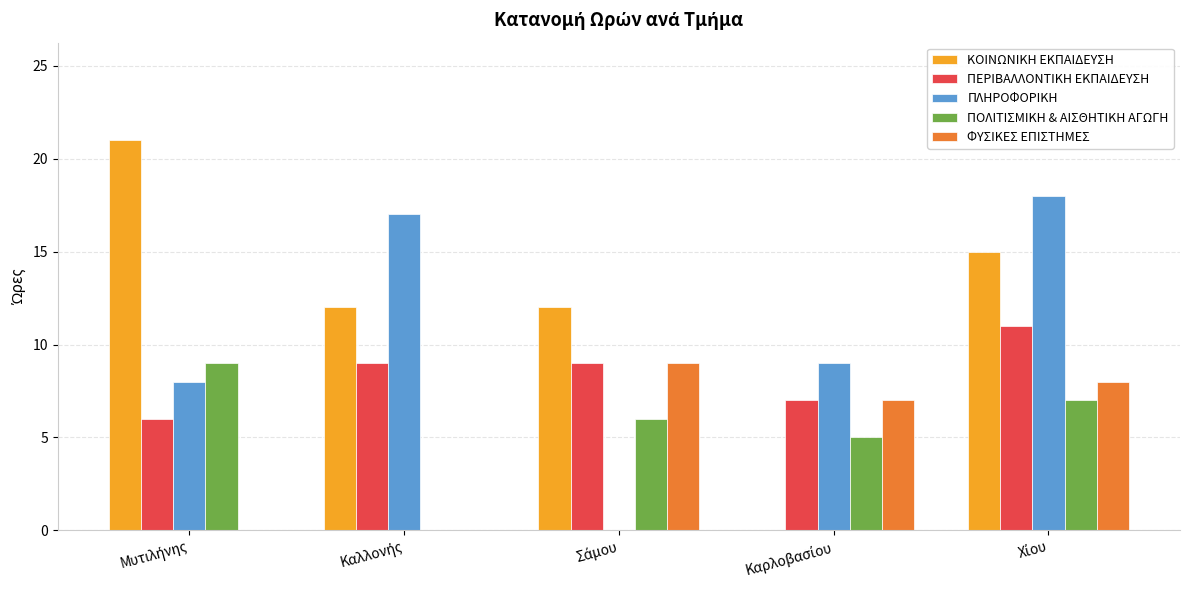

What is the greatest value displayed?

21